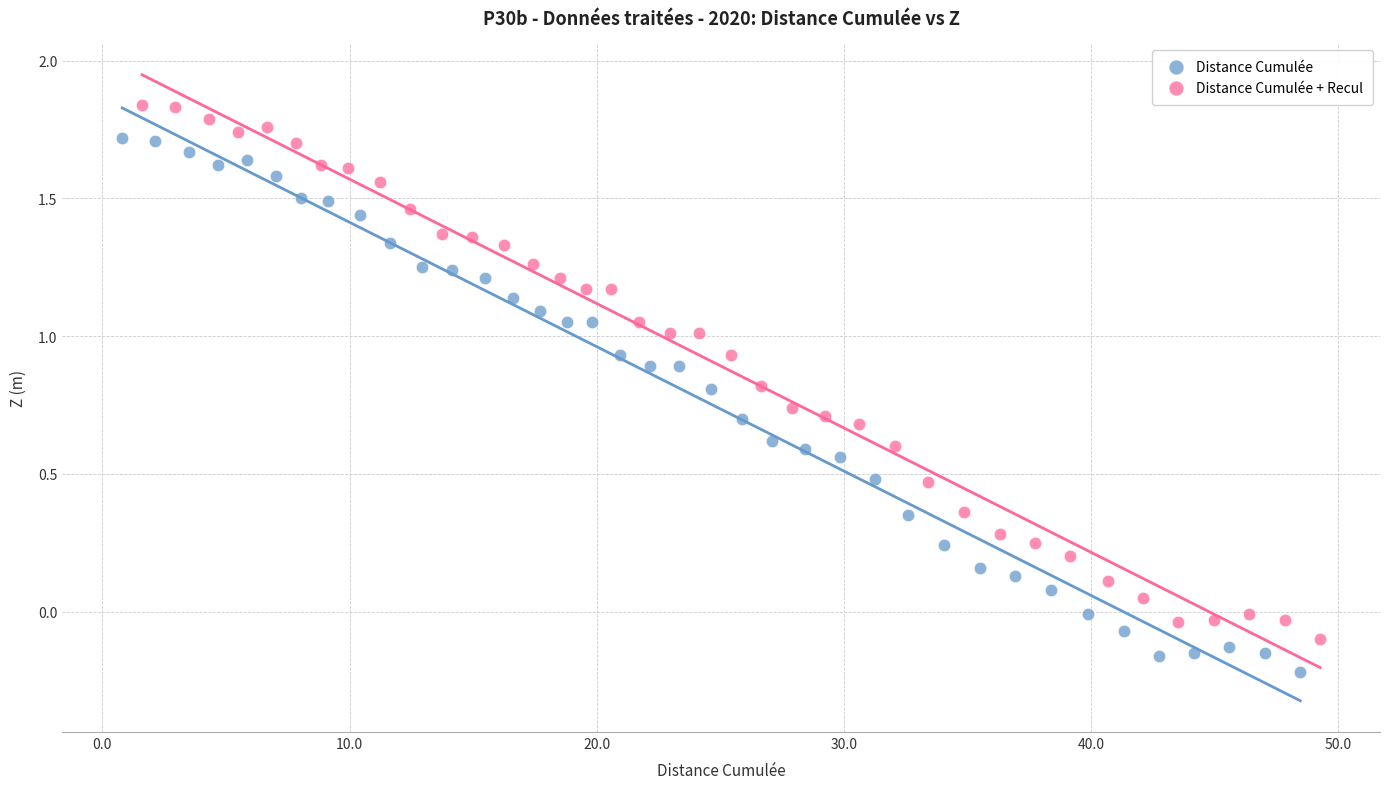

What are all the series names shown in the legend?

Distance Cumulée, Distance Cumulée + Recul